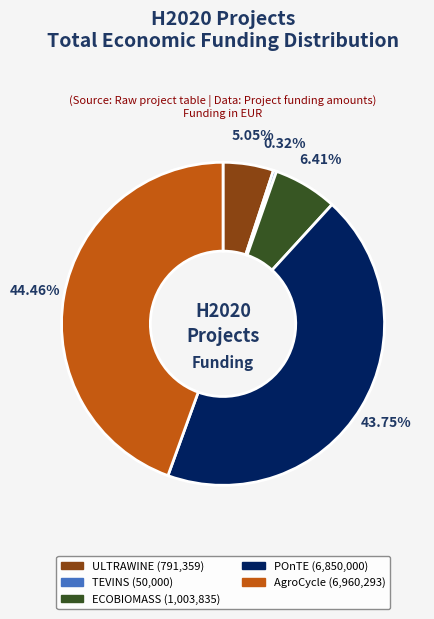

Does any single category account for the majority?

No